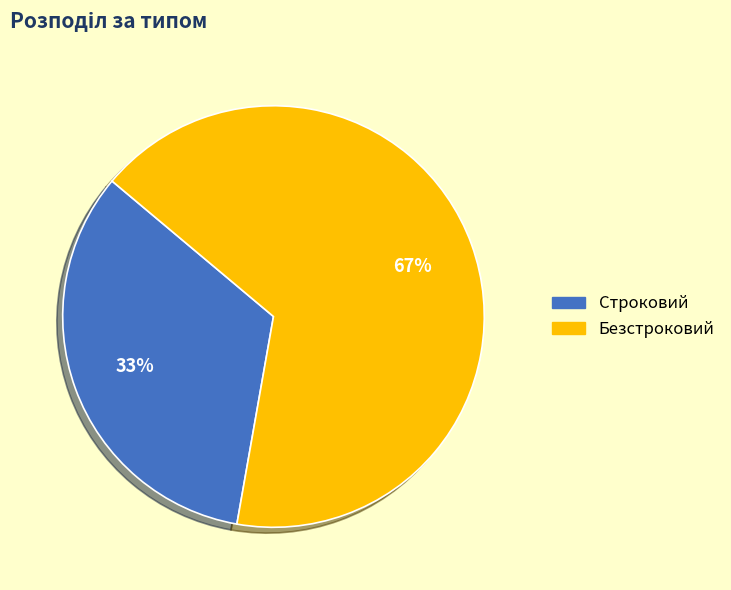

Count the number of slices in the pie.

2